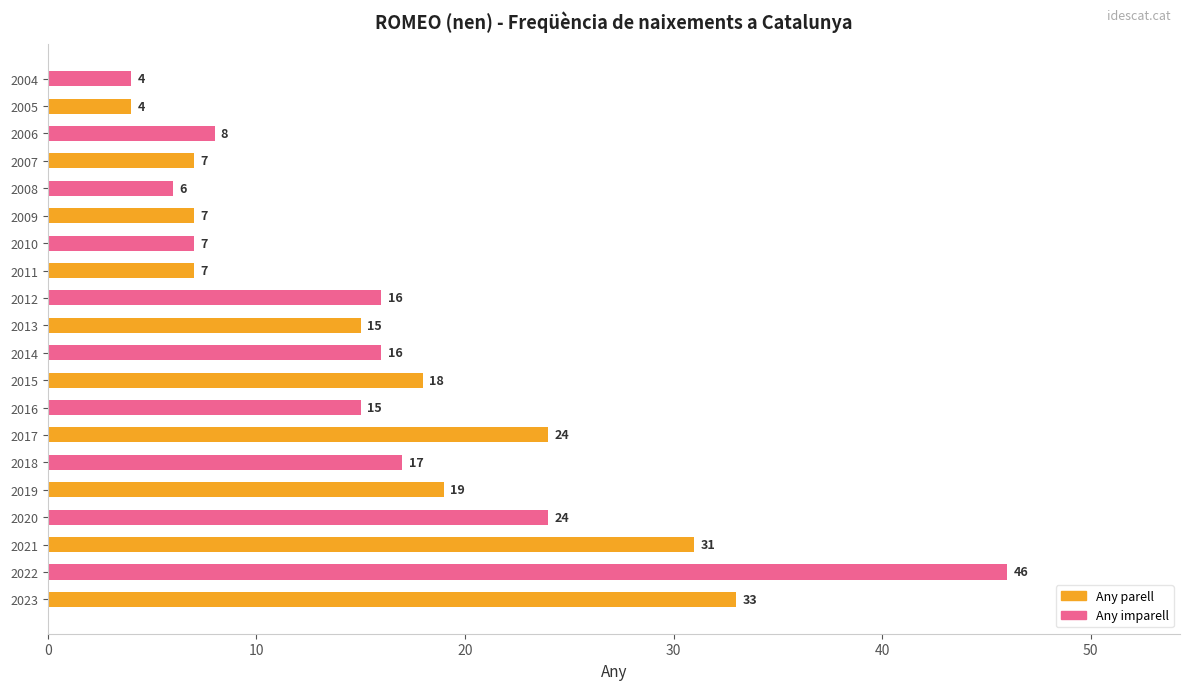

Reading bottom to top, transcribe all the data shown in this chart.

2023=33	2022=46	2021=31	2020=24	2019=19	2018=17	2017=24	2016=15	2015=18	2014=16	2013=15	2012=16	2011=7	2010=7	2009=7	2008=6	2007=7	2006=8	2005=4	2004=4